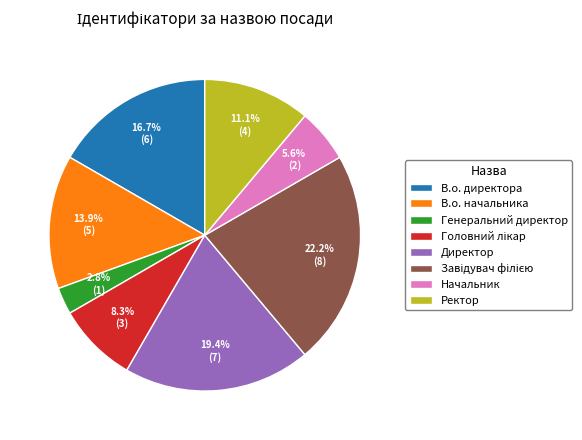

What portion of the pie excludes Ректор?

88.9%